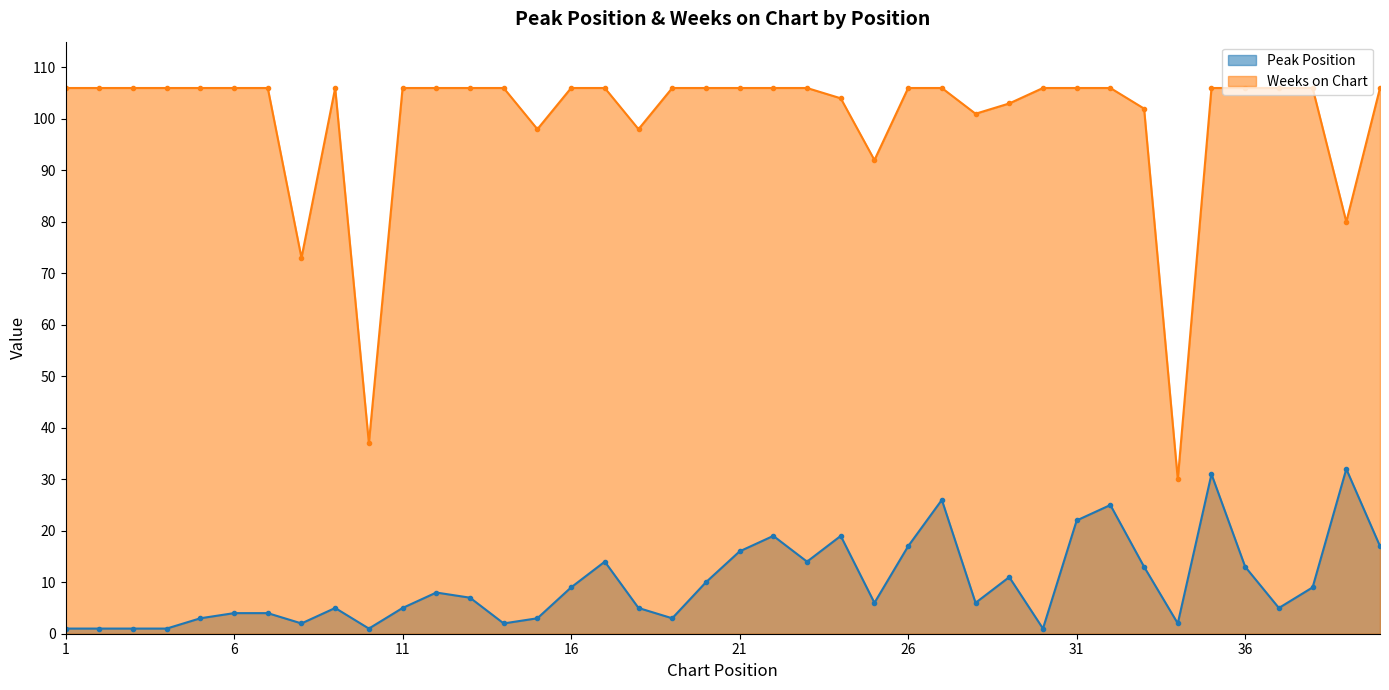

At which label is Weeks on Chart closest to 68?

8